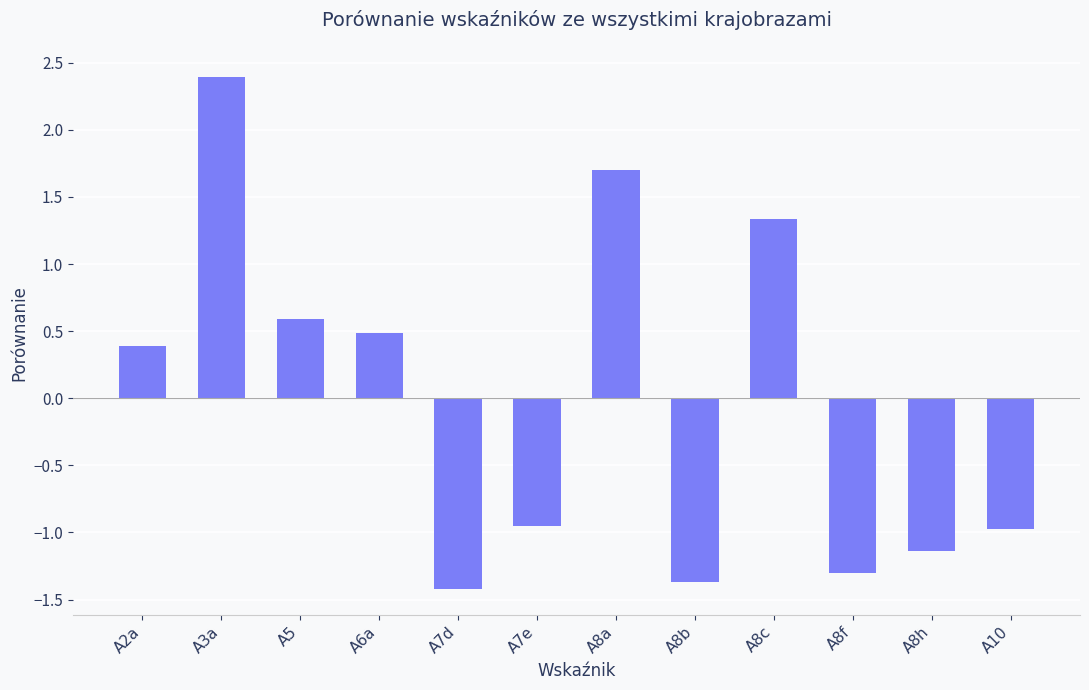

Which label corresponds to the smallest value in the chart?

A7d